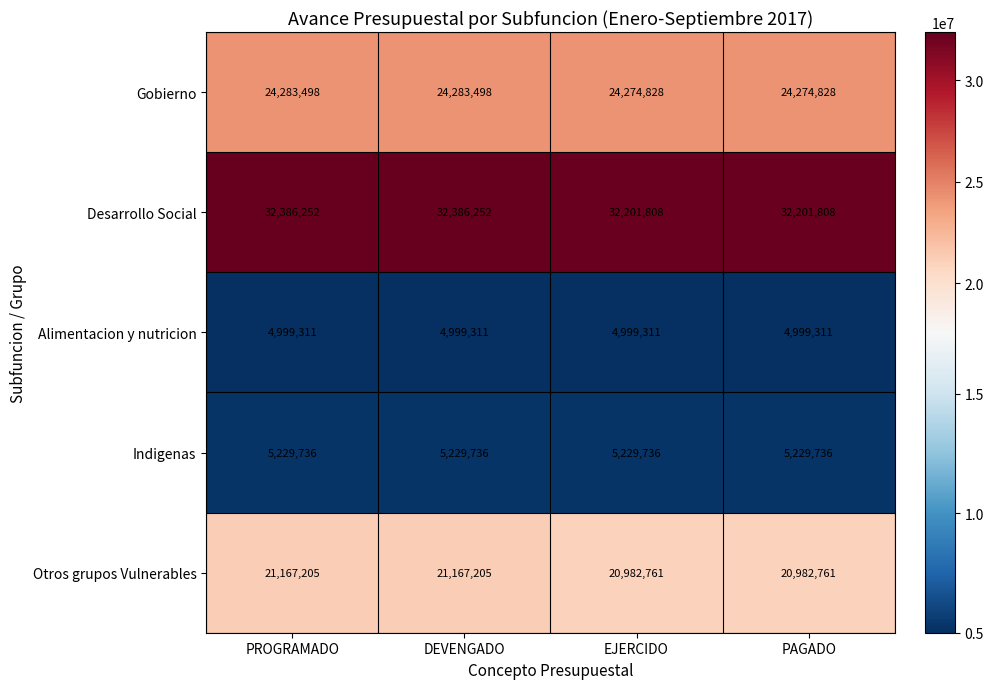

At how many categories does at least one series exceed 10582314?

4